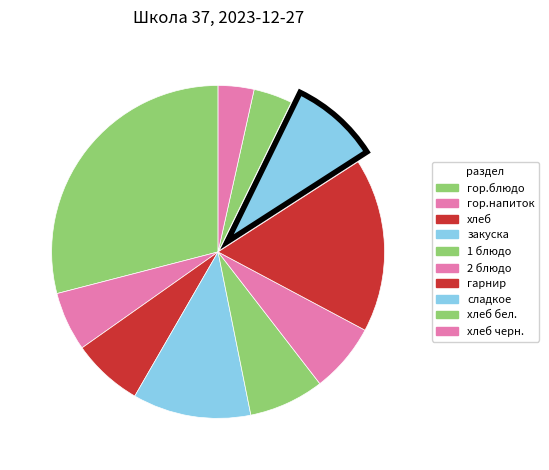

Does any single category account for the majority?

No